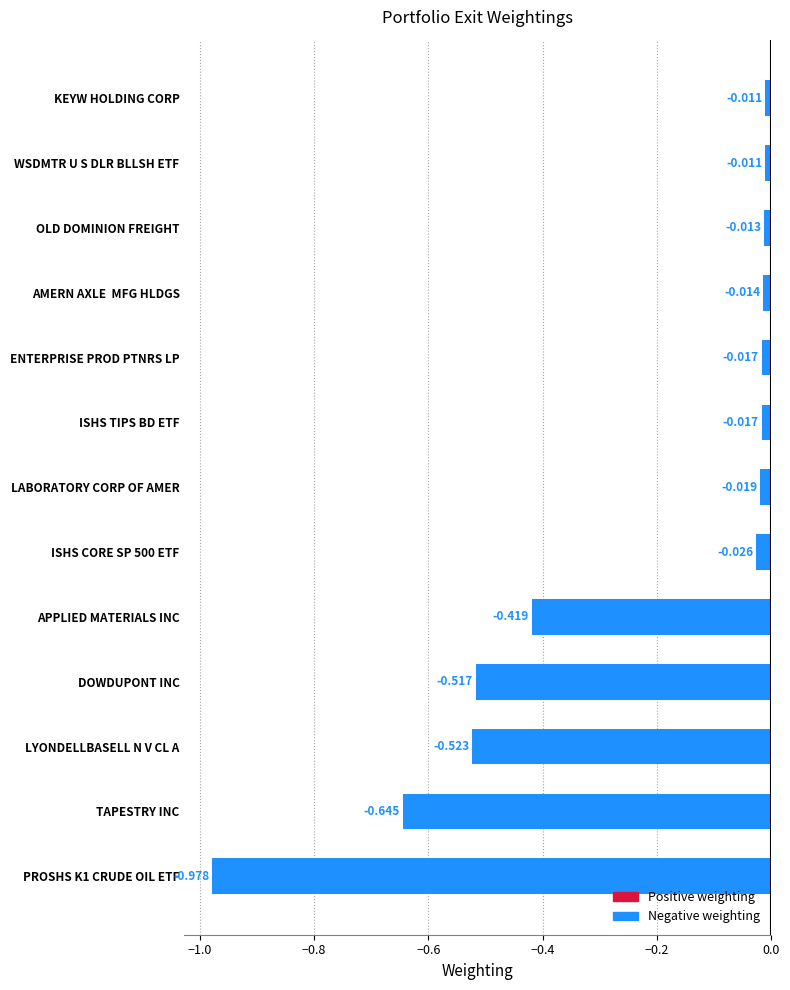

Does the chart contain stacked bars?

No